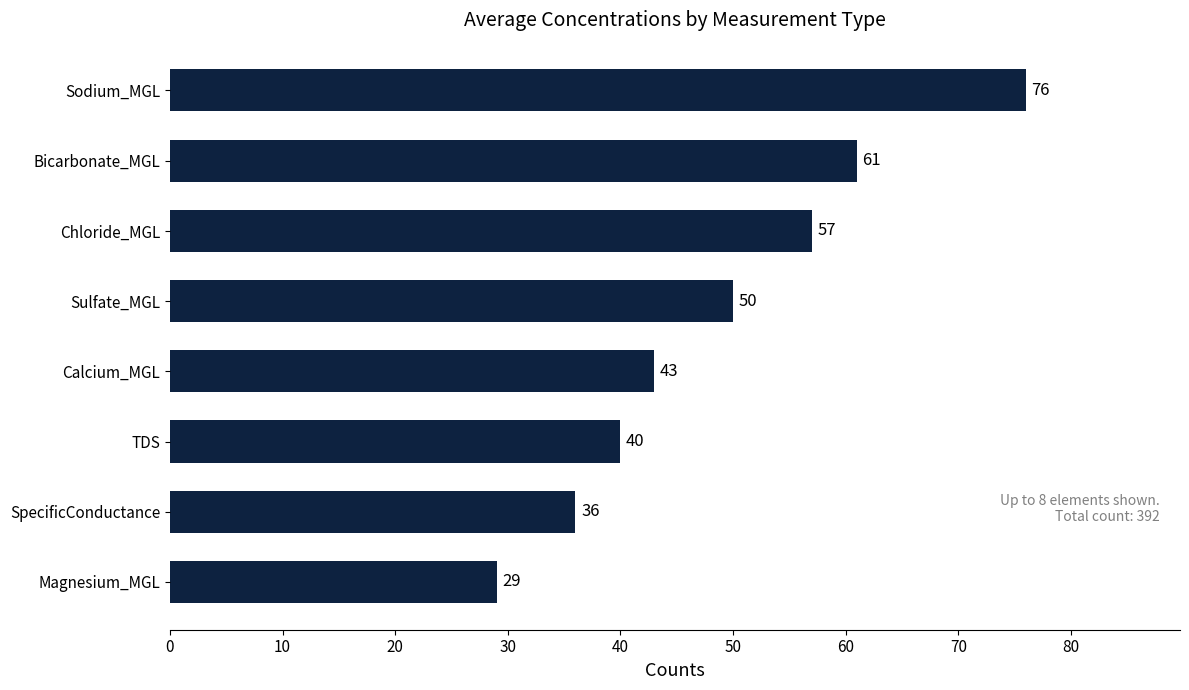

What is the average value?

49